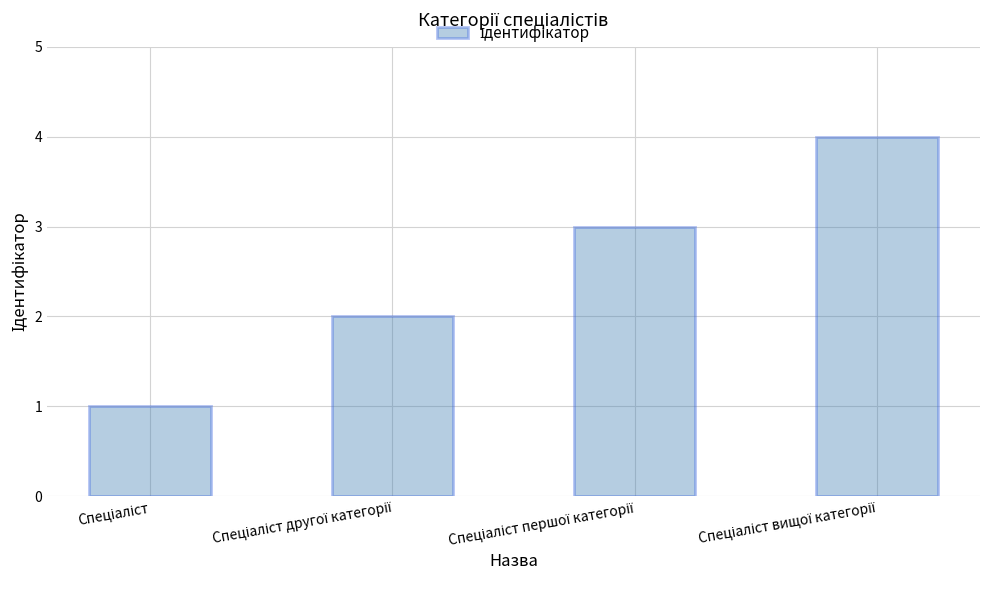

What is the greatest value displayed?

4